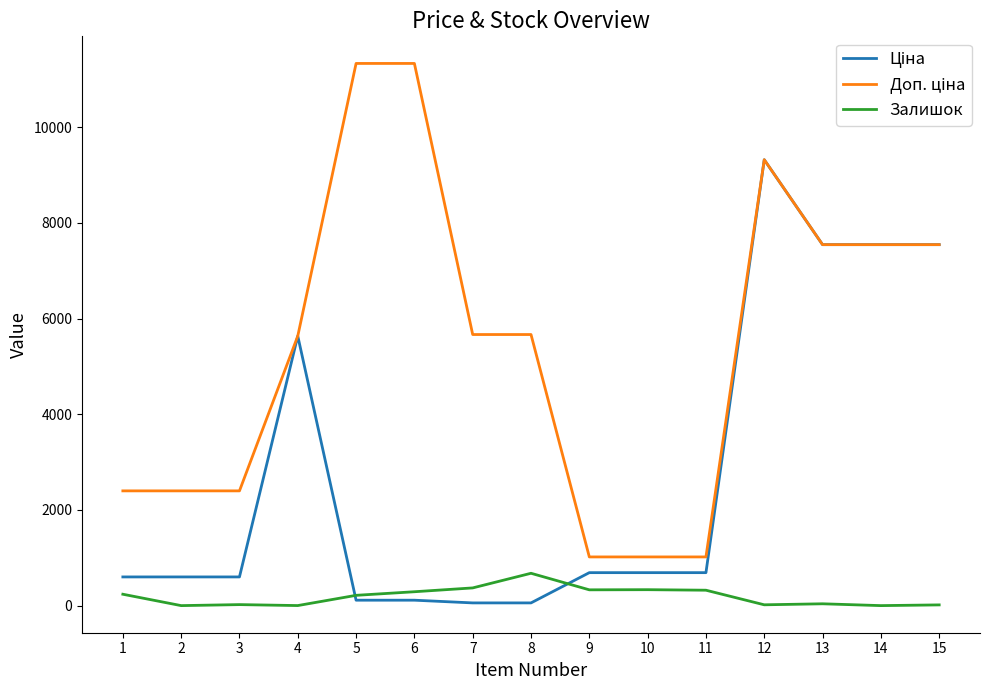

What is the difference between the maximum and minimum values in the Залишок series?

676.0